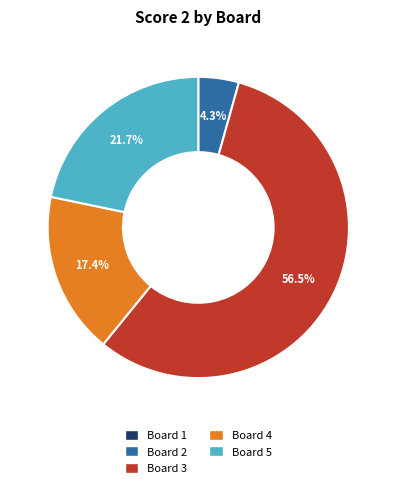

Which slice is the largest?

Board 3